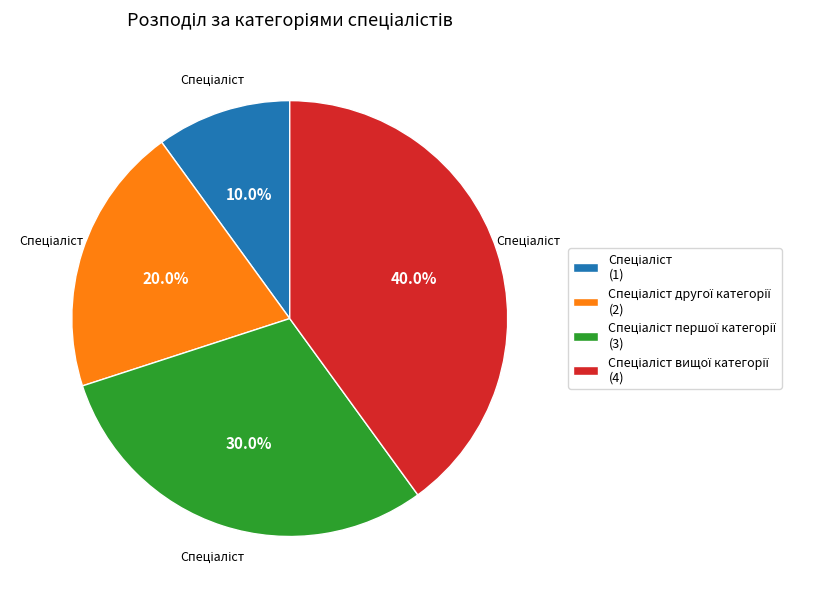

Does any single category account for the majority?

No